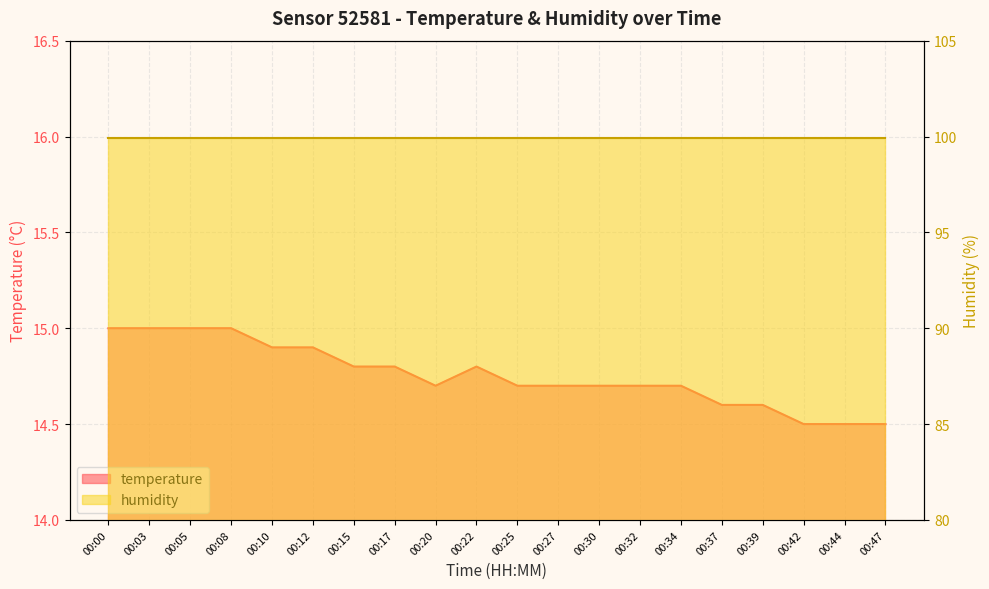

The chart shows a value of 6.9 at 00:20. True or false?

False